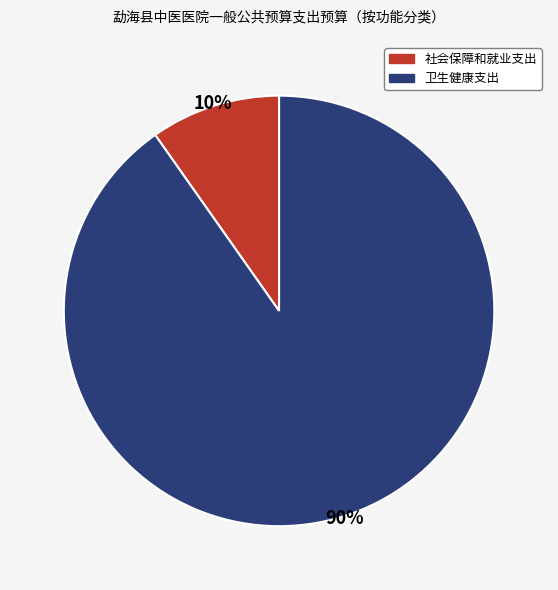

How many segments does this pie chart have?

2